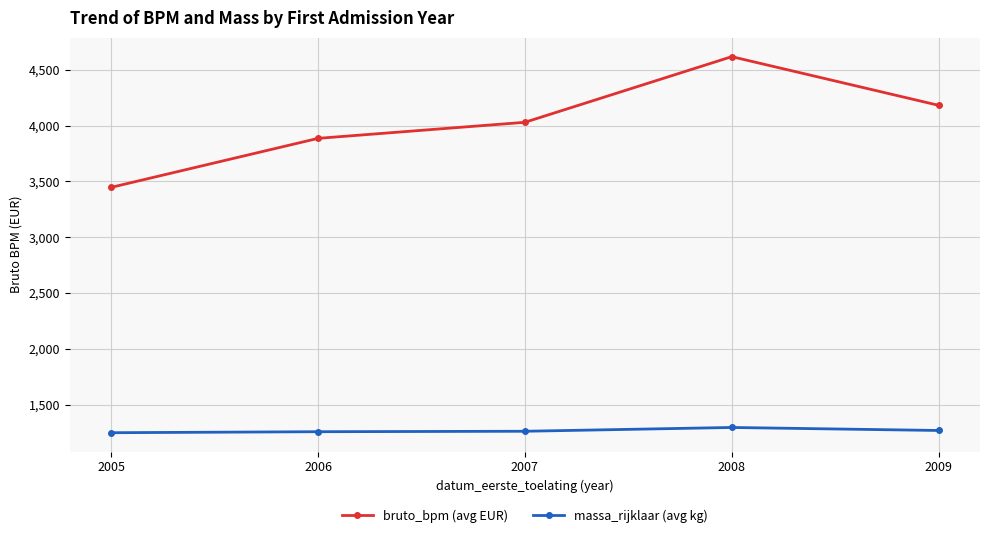

What is the difference between the second highest and minimum values in the massa_rijklaar (avg kg) series?

20